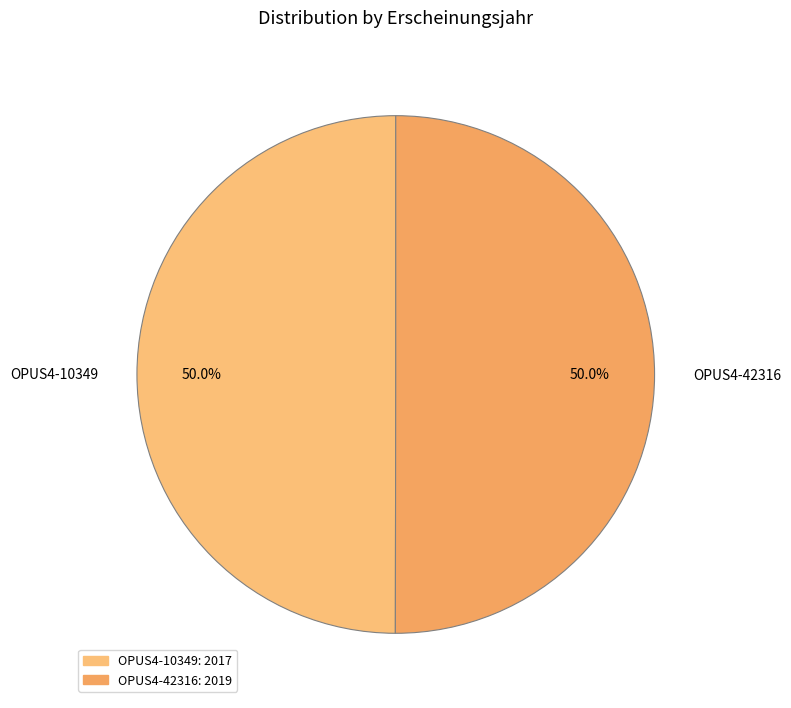

Is the sum of OPUS4-42316 and OPUS4-10349 greater than half?

Yes